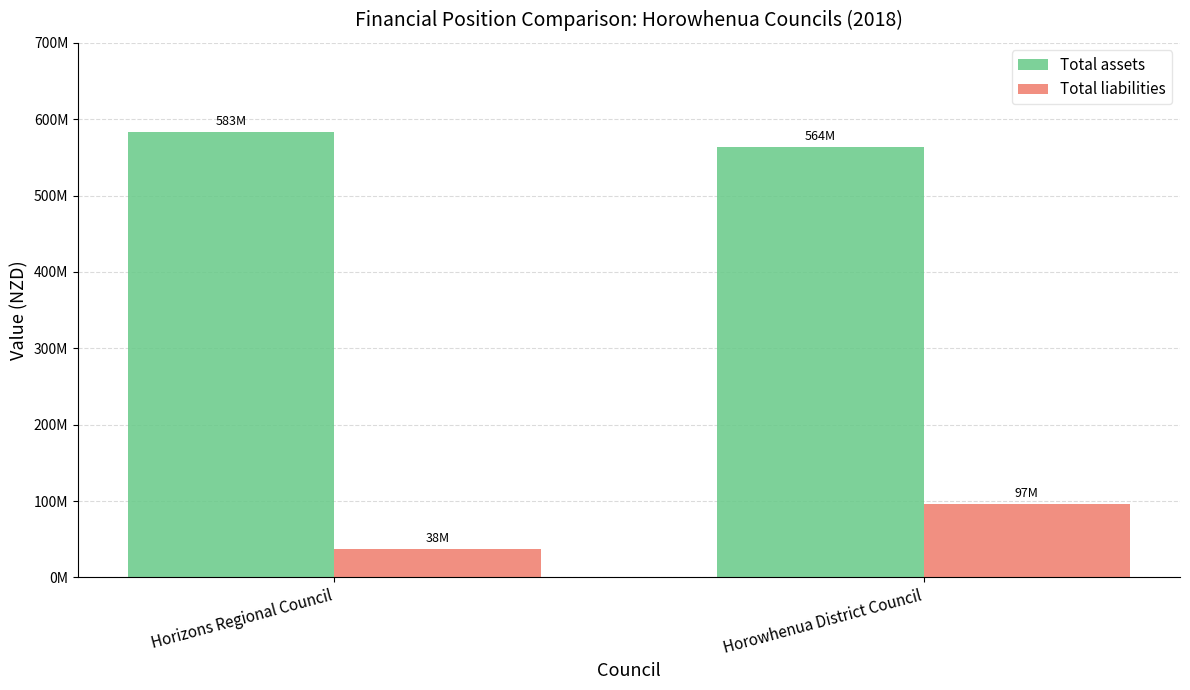

What are all the series names shown in the legend?

Total assets, Total liabilities